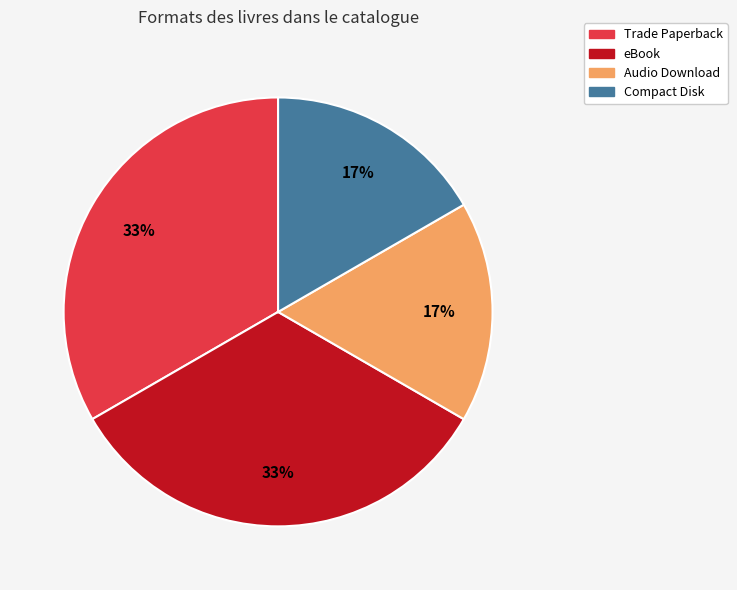

The eBook slice represents 33% of the pie. True or false?

True